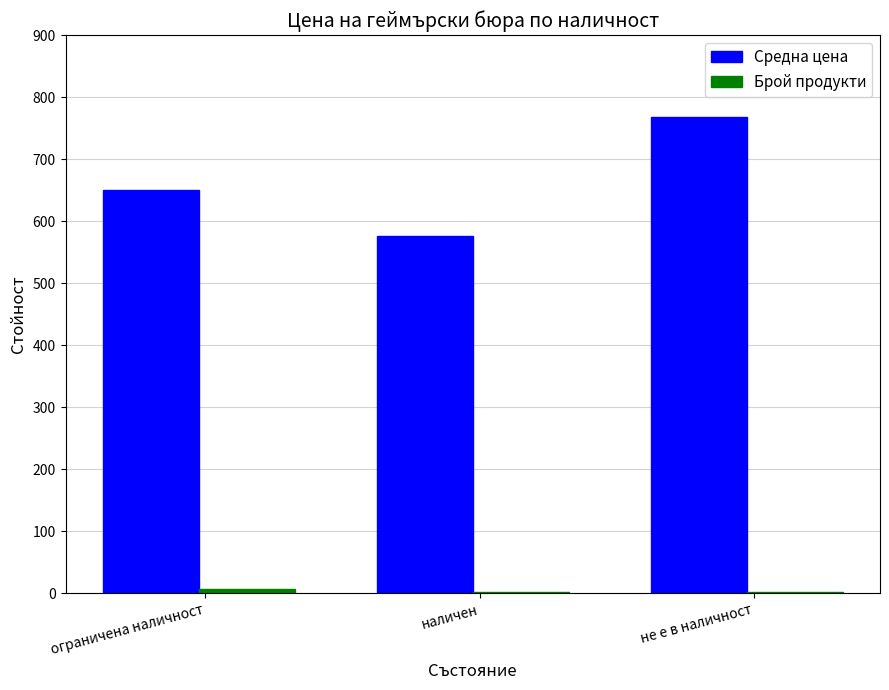

Which series changed the most between наличен and не е в наличност?

Средна цена